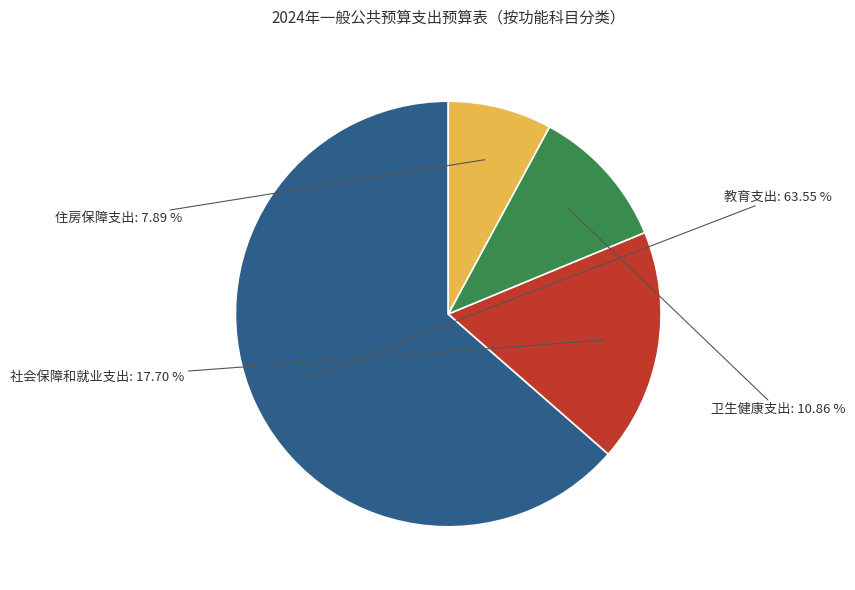

Is the sum of 住房保障支出 and 教育支出 greater than half?

Yes